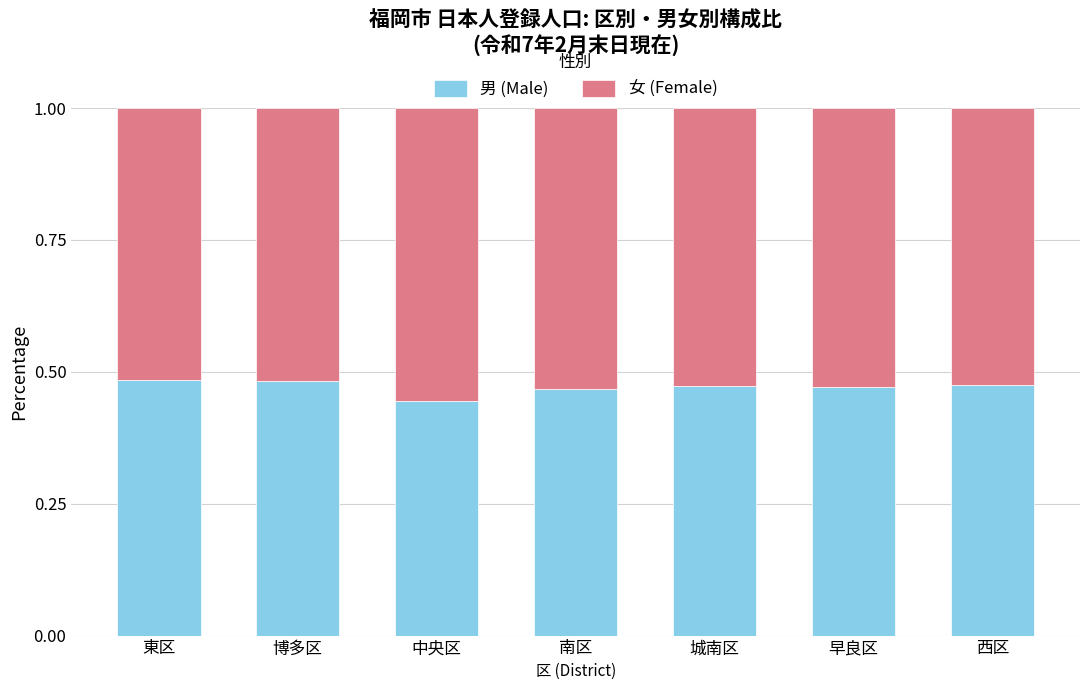

At which label does 男 (Male) reach its minimum?

中央区